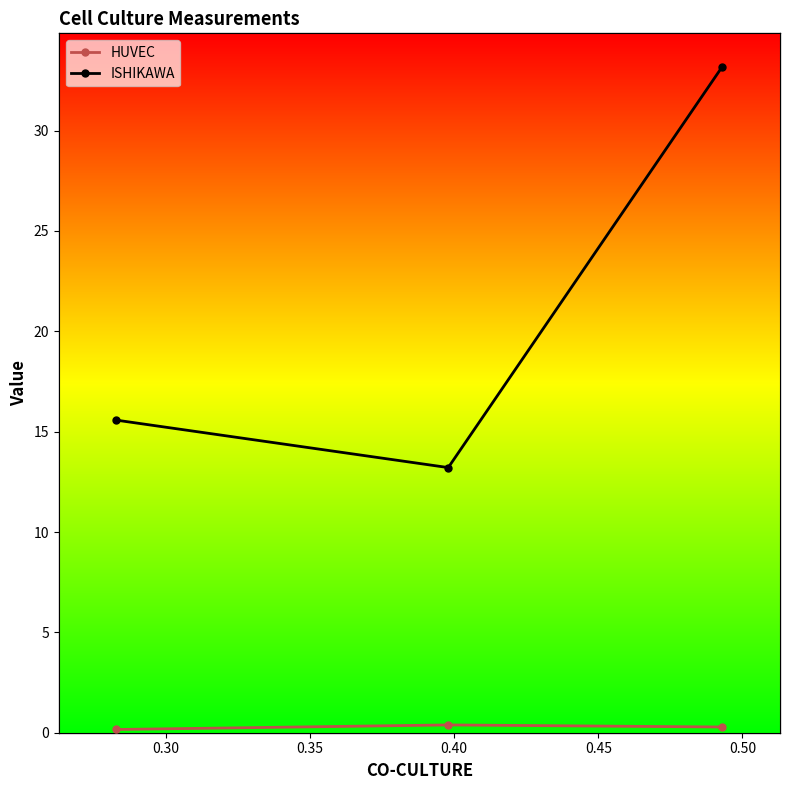

How many data points does each series have?

3